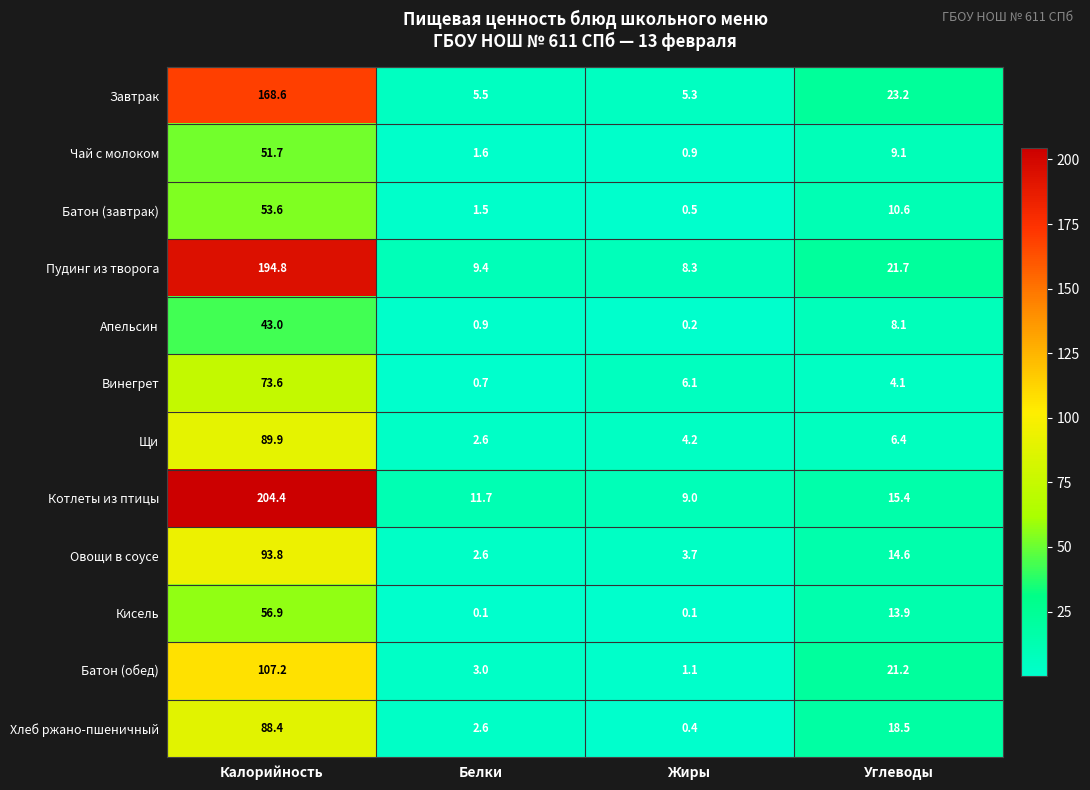

Which series has the widest spread of values?

Котлеты из птицы